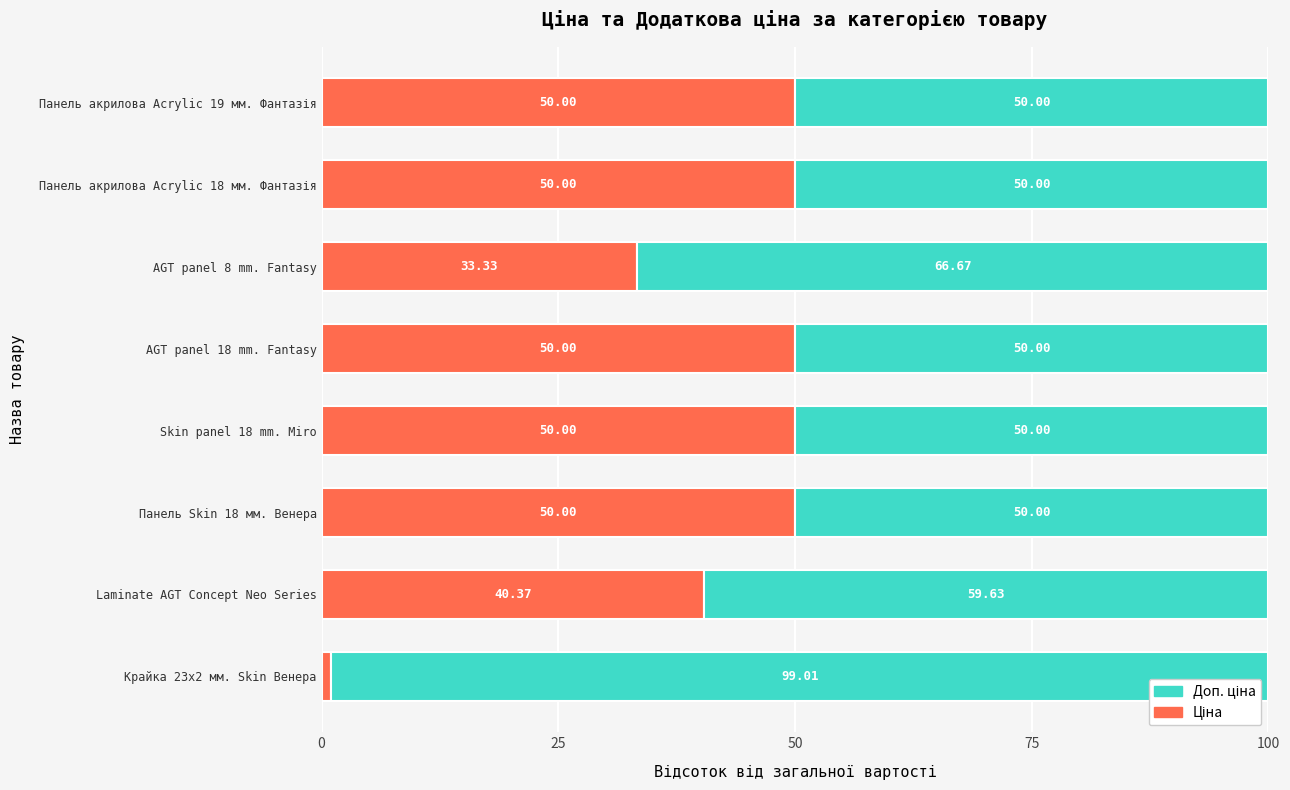

What is the total value across all series at Панель Skin 18 мм. Венера?

100.0